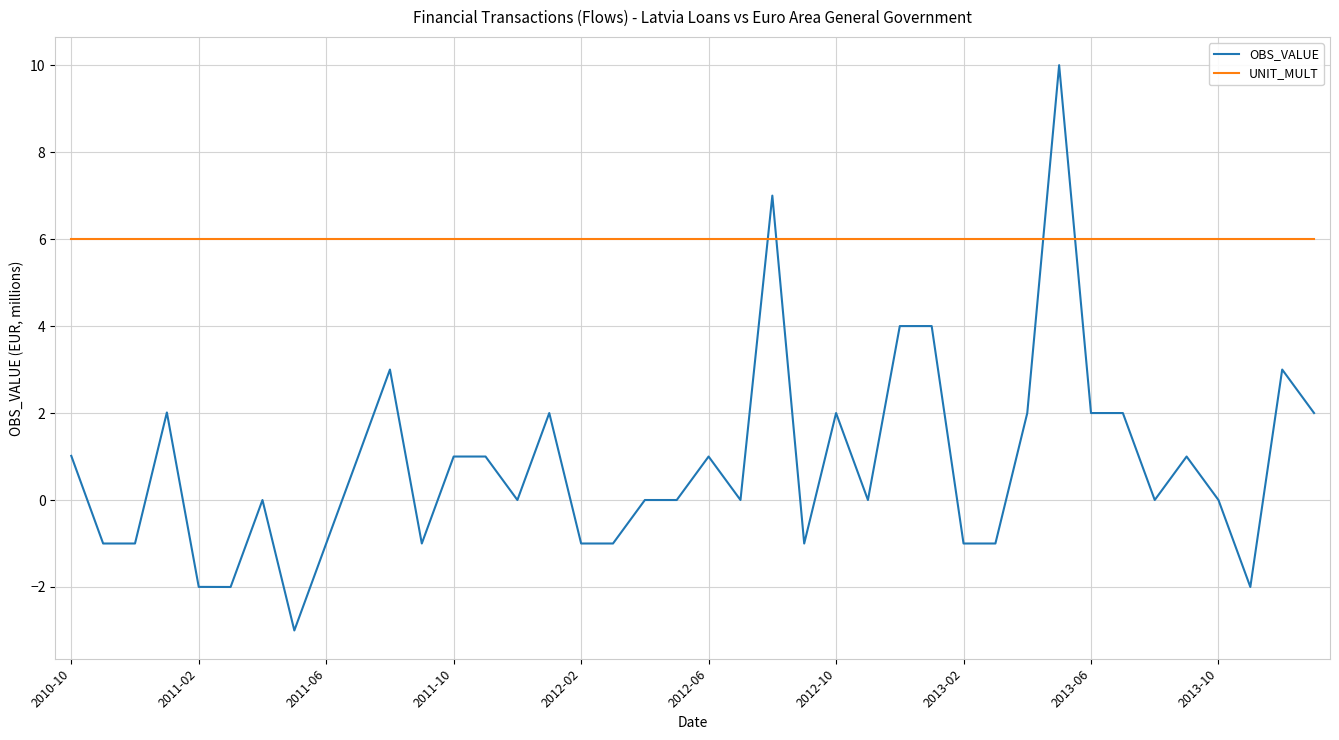

What is the difference between the maximum and second lowest values in the OBS_VALUE series?

12.0